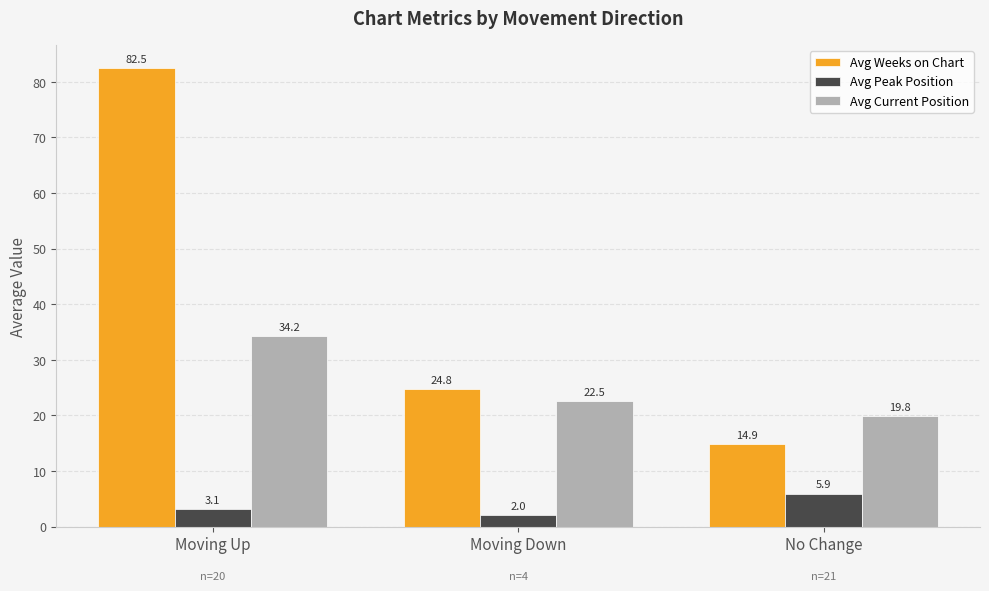

Count the Avg Peak Position values in the range 2 to 5.

2